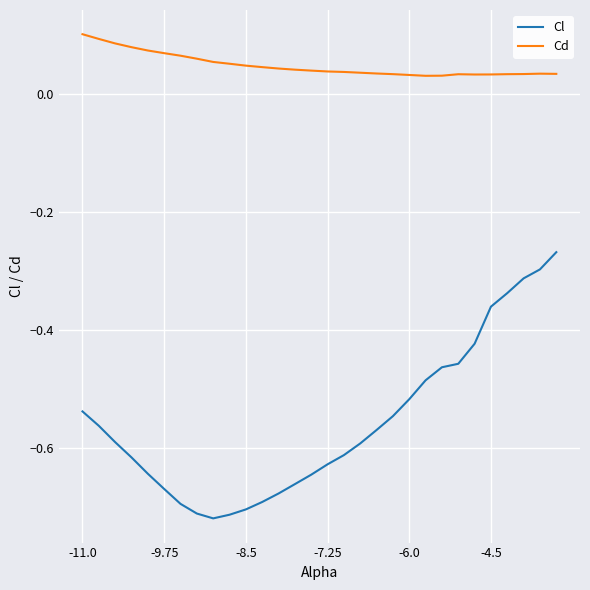

Which series has the largest total across all categories?

Cd